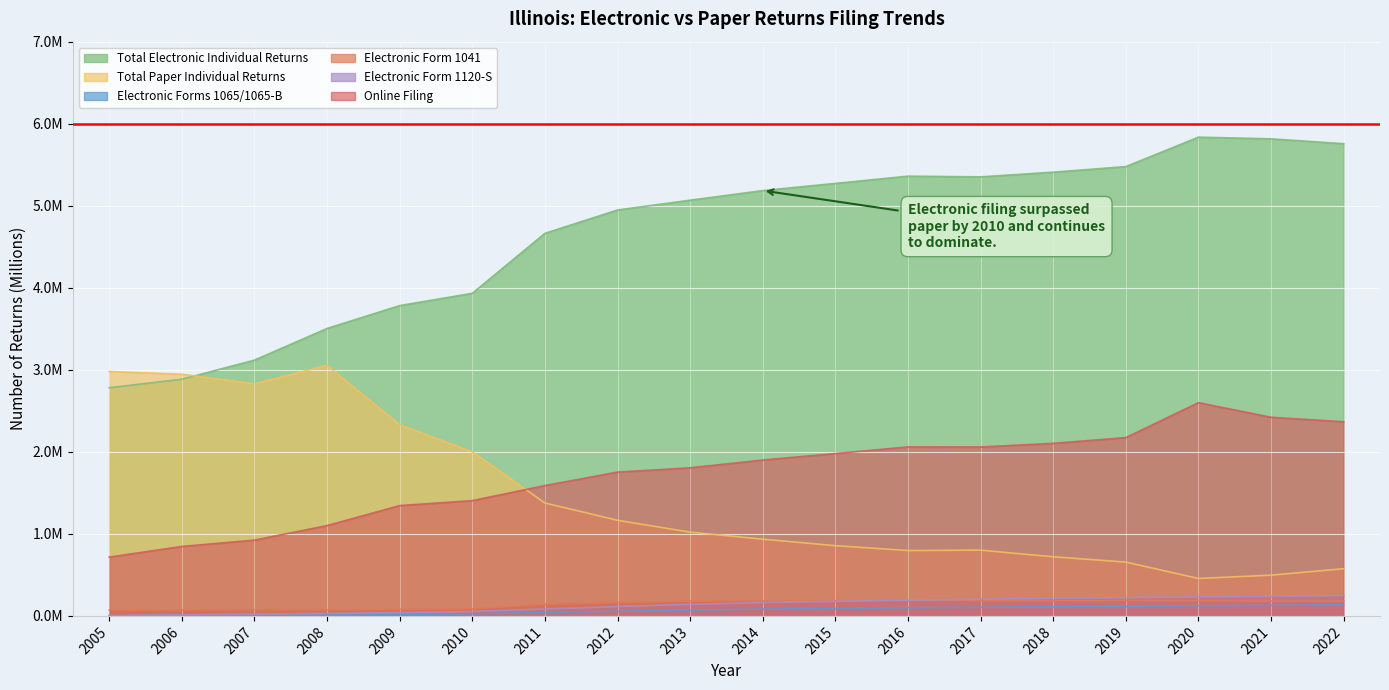

What is the total value across all series at 2021?

9.3